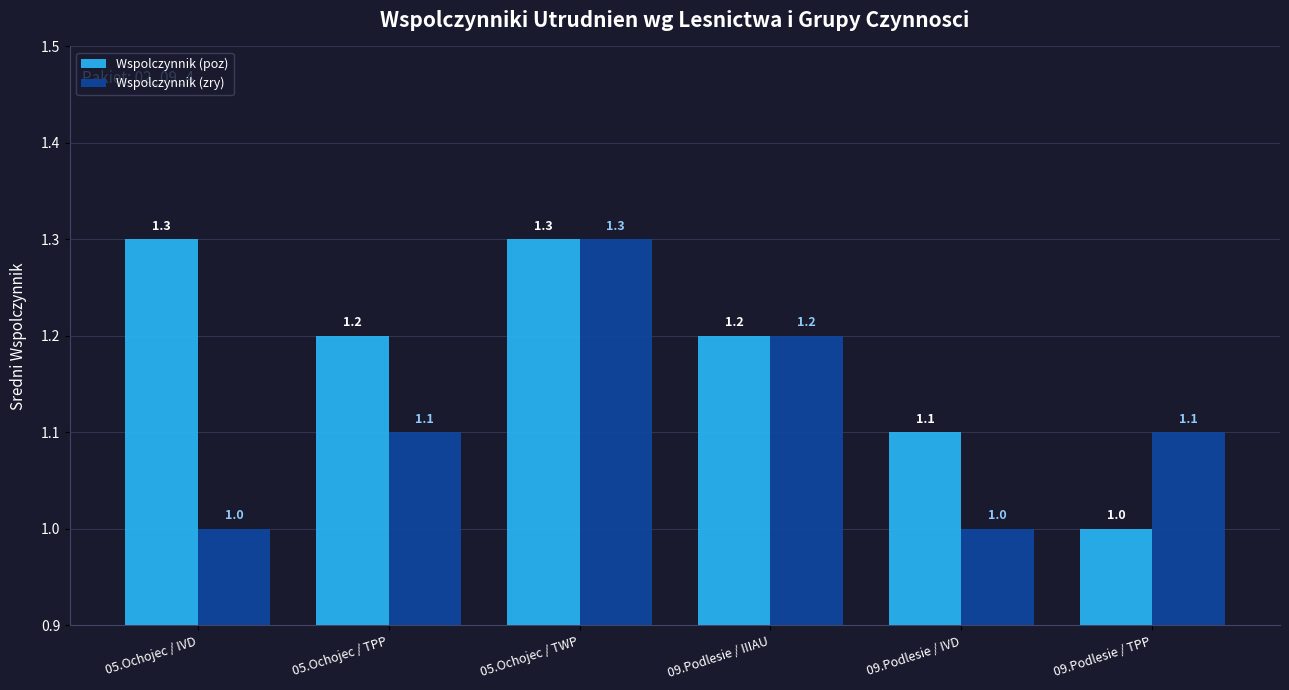

Which series changed the most between 05.Ochojec / TWP and 09.Podlesie / TPP?

Wspolczynnik (poz)